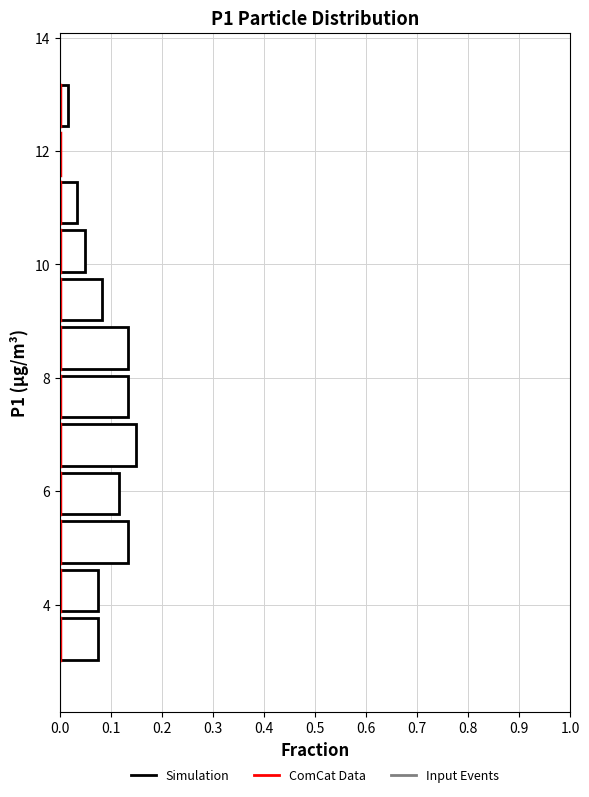

Reading bottom to top, transcribe this chart: for each bar, give the range it covers on the y-axis and its length. Neither the bar edges nor the lengths are printed on the chart, so give them approximately, as read against the axes.

3.0 to 3.8: 0.08
3.8 to 4.6: 0.08
4.6 to 5.6: 0.13
5.6 to 6.4: 0.12
6.4 to 7.2: 0.15
7.2 to 8.2: 0.13
8.2 to 9.0: 0.13
9.0 to 9.8: 0.08
9.8 to 10.6: 0.05
10.6 to 11.6: 0.03
11.6 to 12.4: 0
12.4 to 13.2: 0.02